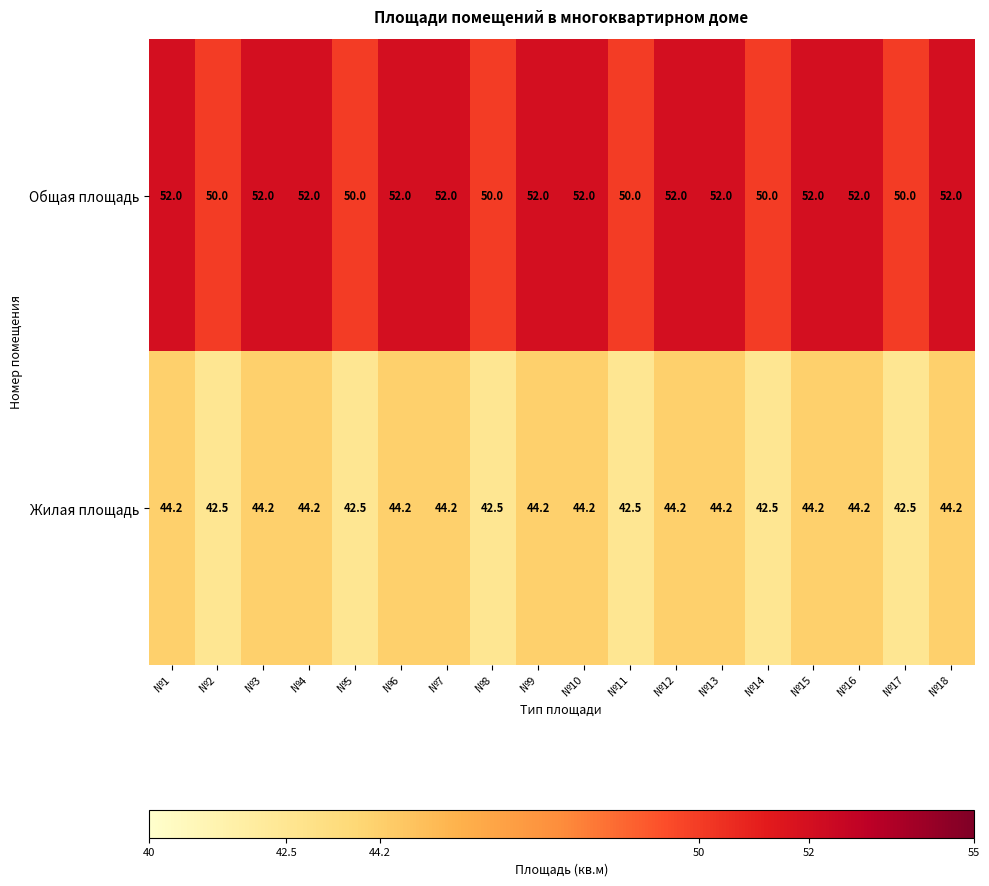

What is the difference between the second highest and second lowest values in the Общая площадь series?

2.0